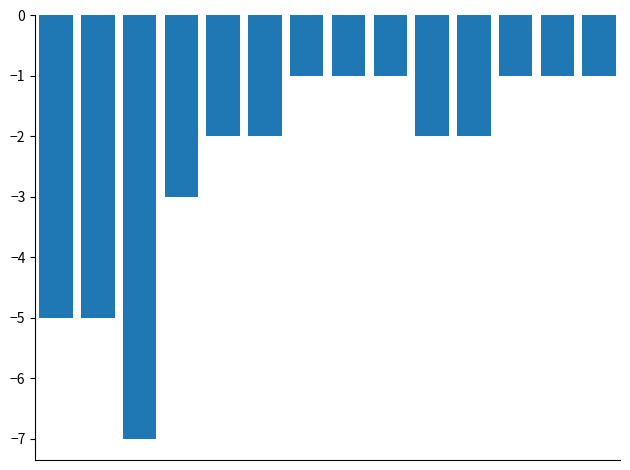

What is the minimum value shown in the chart?

-7